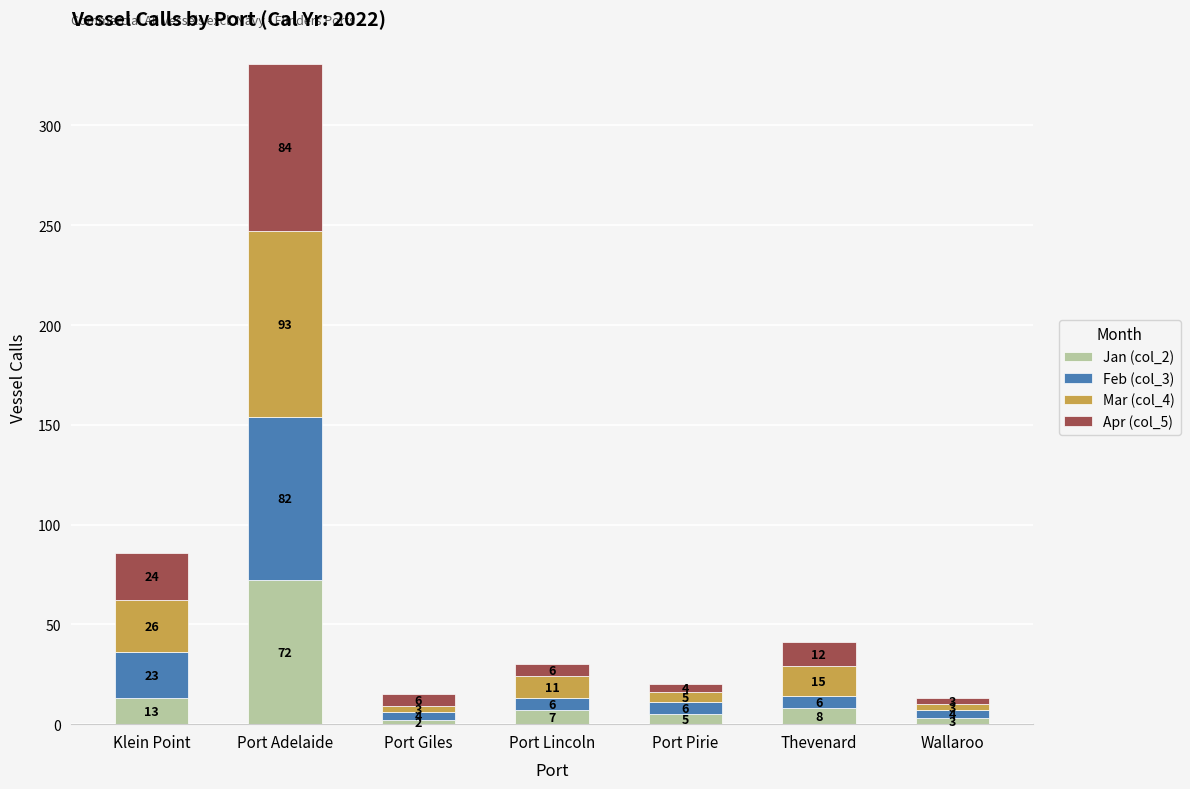

What is the total value across all series at Port Lincoln?

30